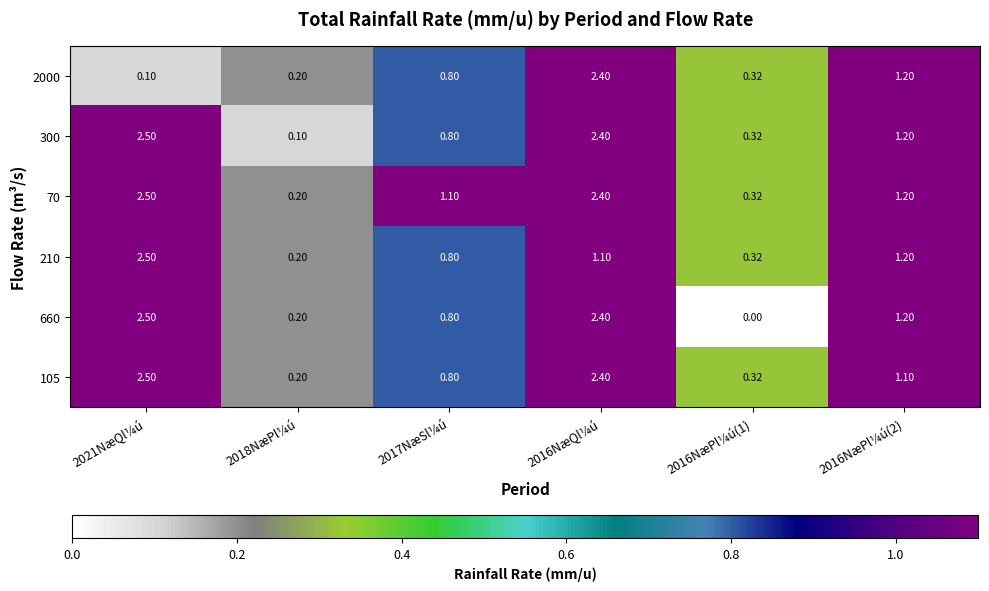

At how many categories does at least one series exceed 0?

6